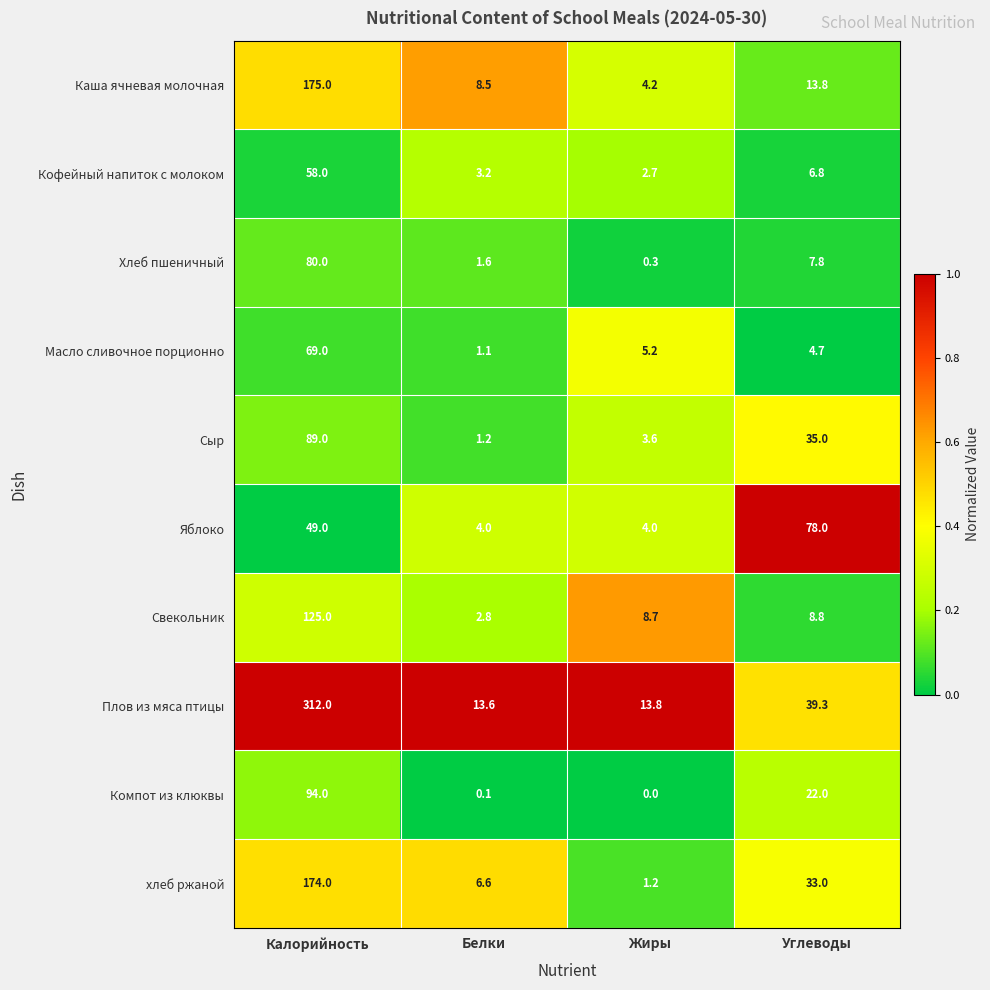

True or false: Свекольник has a value of 8.8 at Углеводы.

True